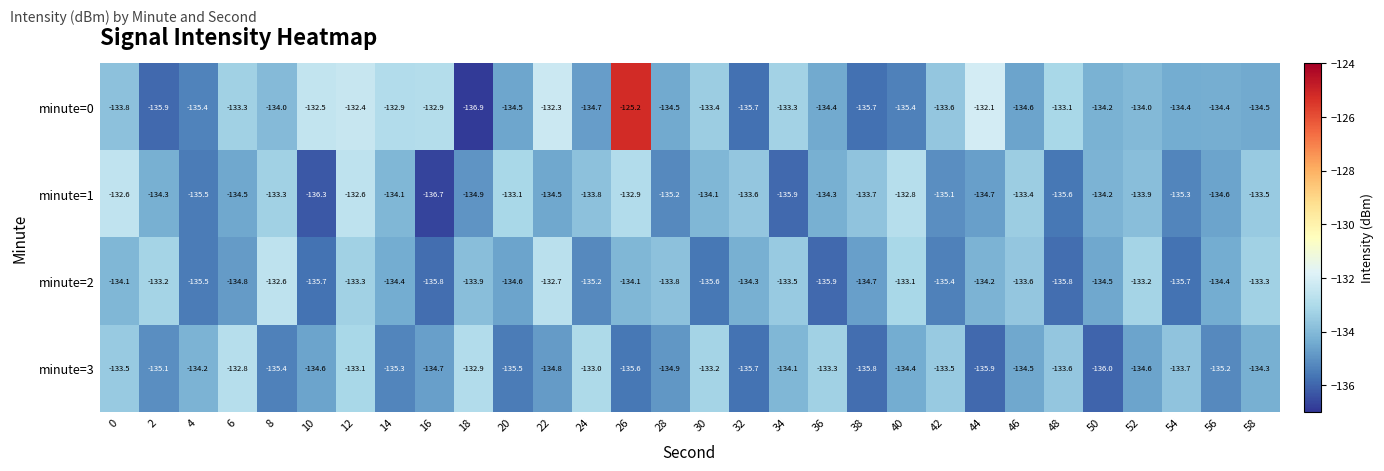

Which series has the largest total across all categories?

minute=0